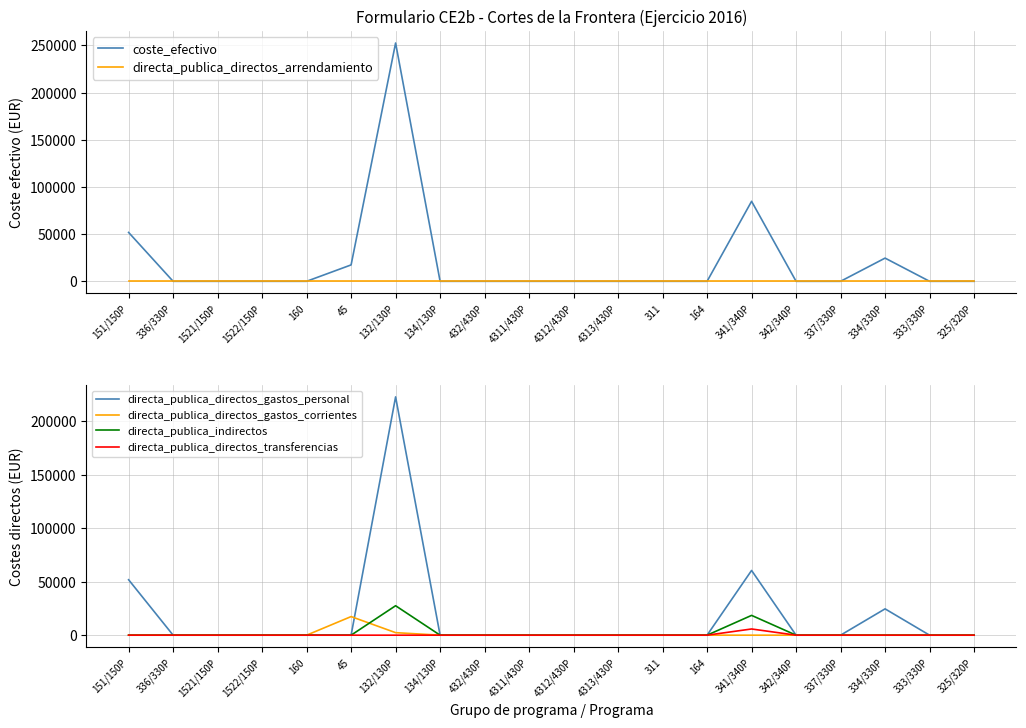

Reading left to right, list all the values displayed in this chart.

coste_efectivo: 151/150P=51793.6	336/330P=0.0	1521/150P=0.0	1522/150P=0.0	160=0.0	45=17374.3	132/130P=252533.3	134/130P=0.0	432/430P=0.0	4311/430P=0.0	4312/430P=0.0	4313/430P=0.0	311=0.0	164=0.0	341/340P=84764.7	342/340P=0.0	337/330P=0.0	334/330P=24588.1	333/330P=0.0	325/320P=0.0
directa_publica_directos_arrendamiento: 151/150P=0.0	336/330P=0.0	1521/150P=0.0	1522/150P=0.0	160=0.0	45=0.0	132/130P=0.0	134/130P=0.0	432/430P=0.0	4311/430P=0.0	4312/430P=0.0	4313/430P=0.0	311=0.0	164=0.0	341/340P=0.0	342/340P=0.0	337/330P=0.0	334/330P=0.0	333/330P=0.0	325/320P=0.0
directa_publica_directos_gastos_personal: 151/150P=51793.6	336/330P=0.0	1521/150P=0.0	1522/150P=0.0	160=0.0	45=0.0	132/130P=222661.6	134/130P=0.0	432/430P=0.0	4311/430P=0.0	4312/430P=0.0	4313/430P=0.0	311=0.0	164=0.0	341/340P=60482.1	342/340P=0.0	337/330P=0.0	334/330P=24588.1	333/330P=0.0	325/320P=0.0
directa_publica_directos_gastos_corrientes: 151/150P=0.0	336/330P=0.0	1521/150P=0.0	1522/150P=0.0	160=0.0	45=17374.3	132/130P=2359.2	134/130P=0.0	432/430P=0.0	4311/430P=0.0	4312/430P=0.0	4313/430P=0.0	311=0.0	164=0.0	341/340P=0.0	342/340P=0.0	337/330P=0.0	334/330P=0.0	333/330P=0.0	325/320P=0.0
directa_publica_indirectos: 151/150P=0.0	336/330P=0.0	1521/150P=0.0	1522/150P=0.0	160=0.0	45=0.0	132/130P=27512.5	134/130P=0.0	432/430P=0.0	4311/430P=0.0	4312/430P=0.0	4313/430P=0.0	311=0.0	164=0.0	341/340P=18491.7	342/340P=0.0	337/330P=0.0	334/330P=0.0	333/330P=0.0	325/320P=0.0
directa_publica_directos_transferencias: 151/150P=0.0	336/330P=0.0	1521/150P=0.0	1522/150P=0.0	160=0.0	45=0.0	132/130P=0.0	134/130P=0.0	432/430P=0.0	4311/430P=0.0	4312/430P=0.0	4313/430P=0.0	311=0.0	164=0.0	341/340P=5791.0	342/340P=0.0	337/330P=0.0	334/330P=0.0	333/330P=0.0	325/320P=0.0